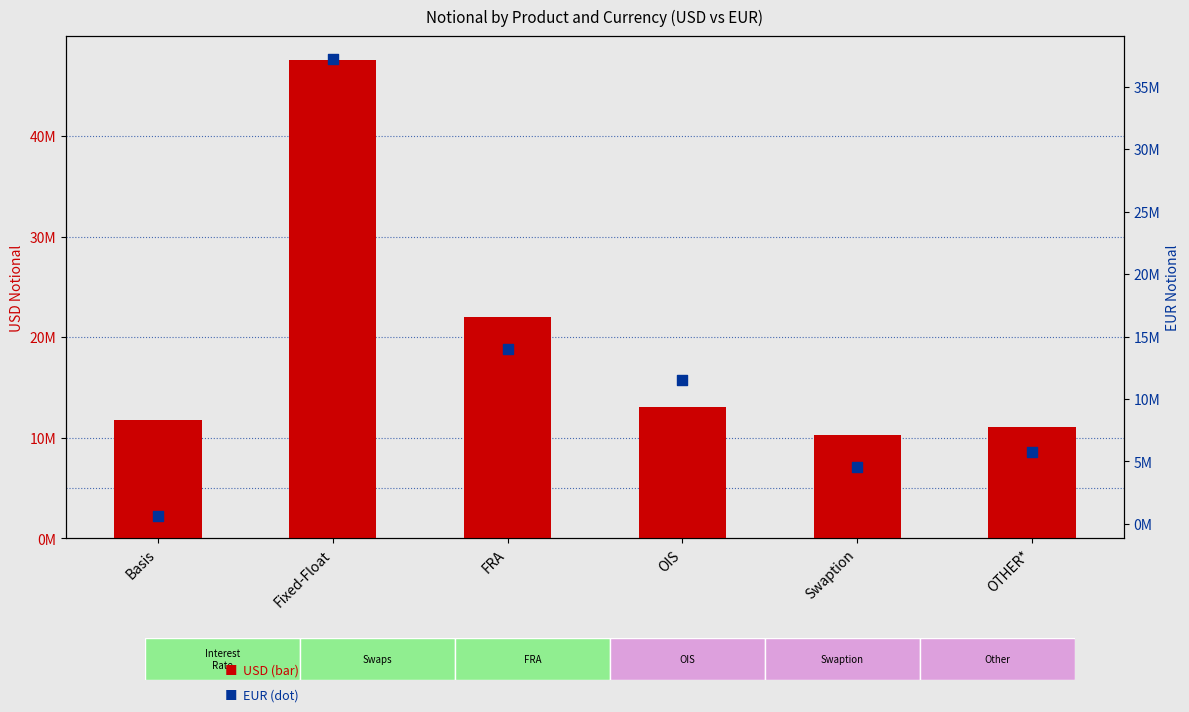

What is the total value across all series at Basis?

12385670